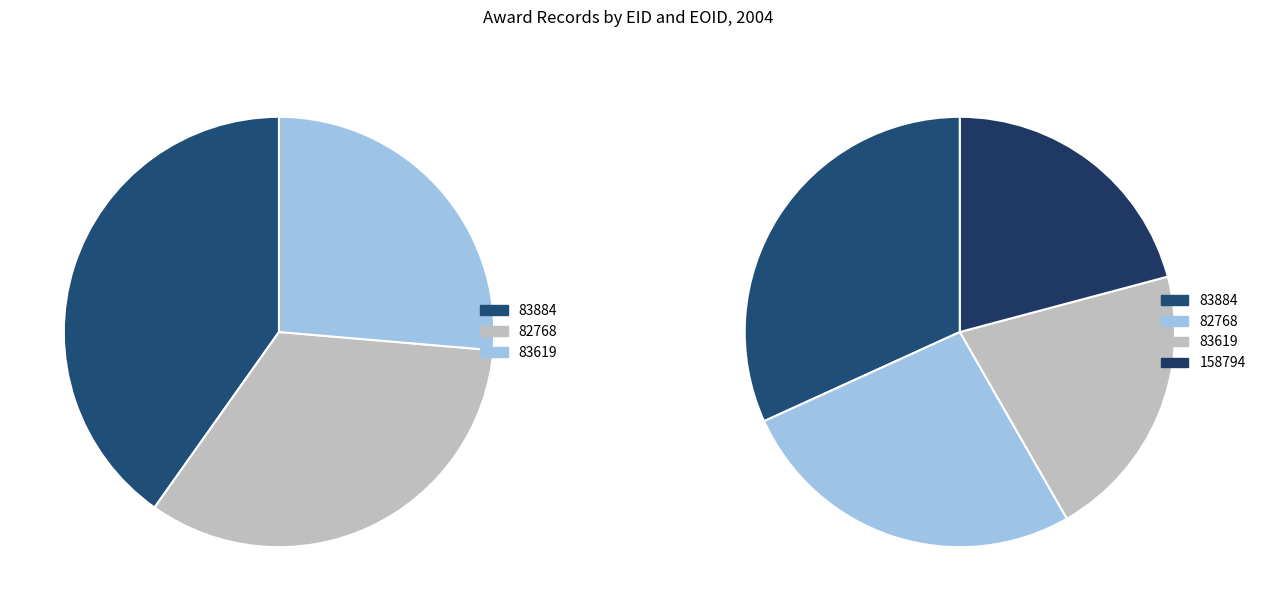

The 83619 slice represents 21% of the pie. True or false?

True